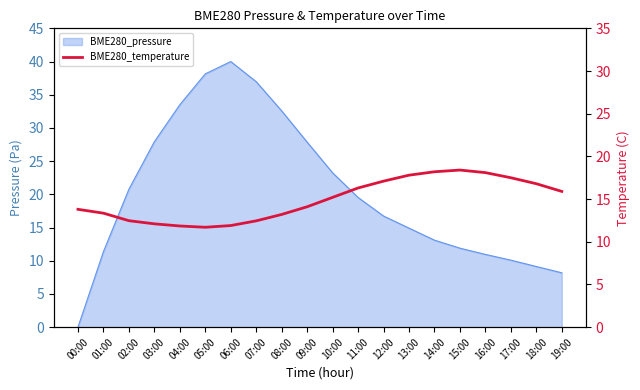

How many lines are shown in the chart?

1